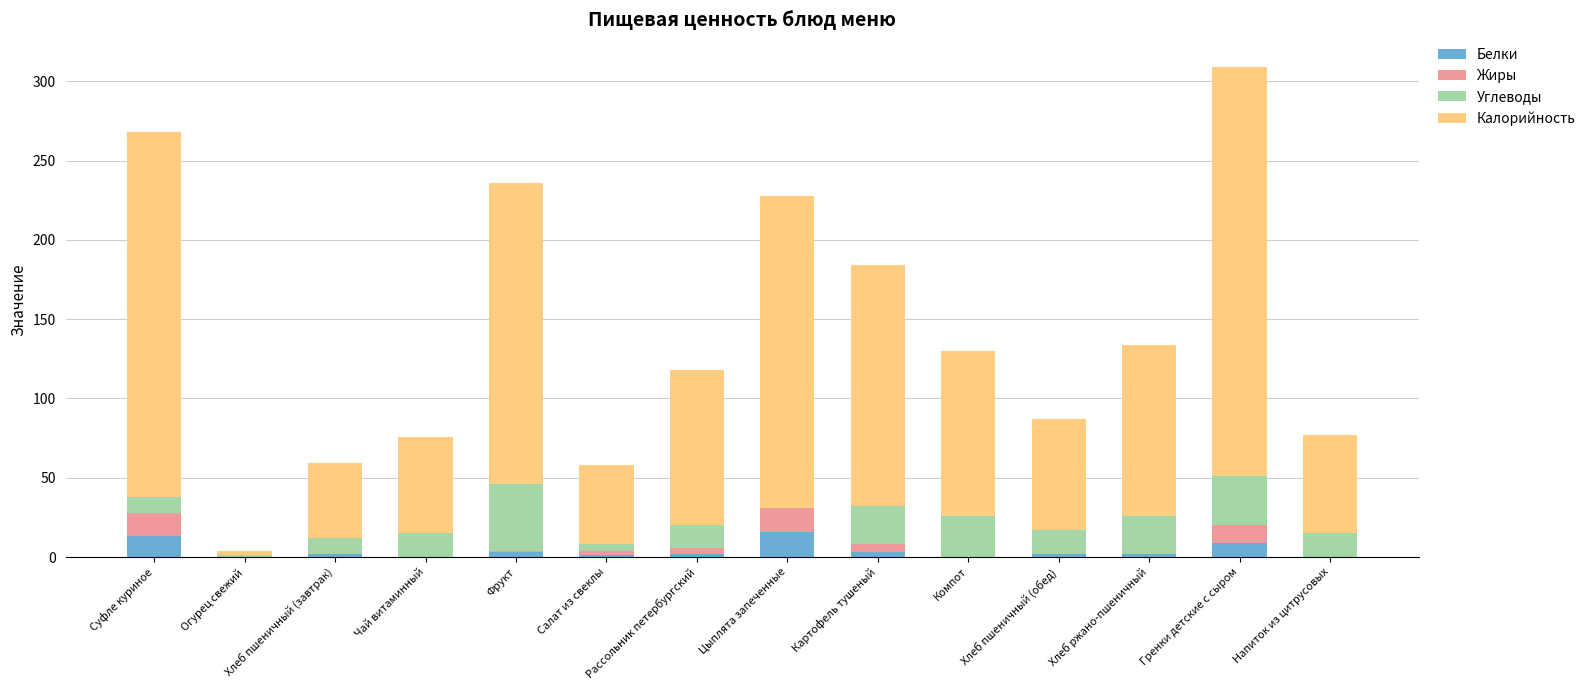

The Белки series shows 0 at Чай витаминный. True or false?

True